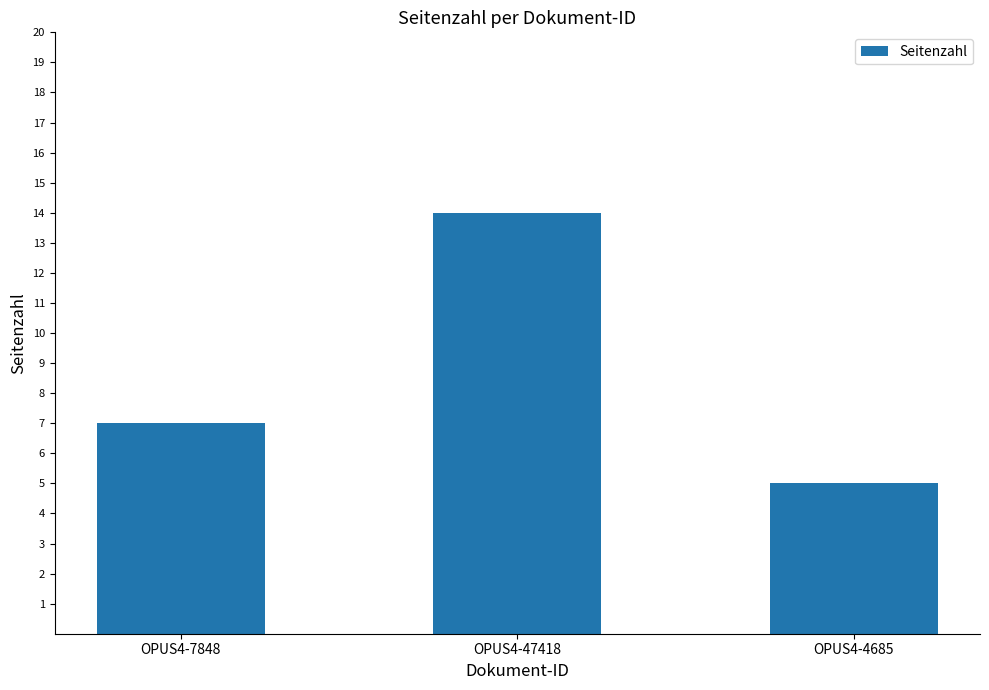

What is the label of the 2nd bar from the right?

OPUS4-47418